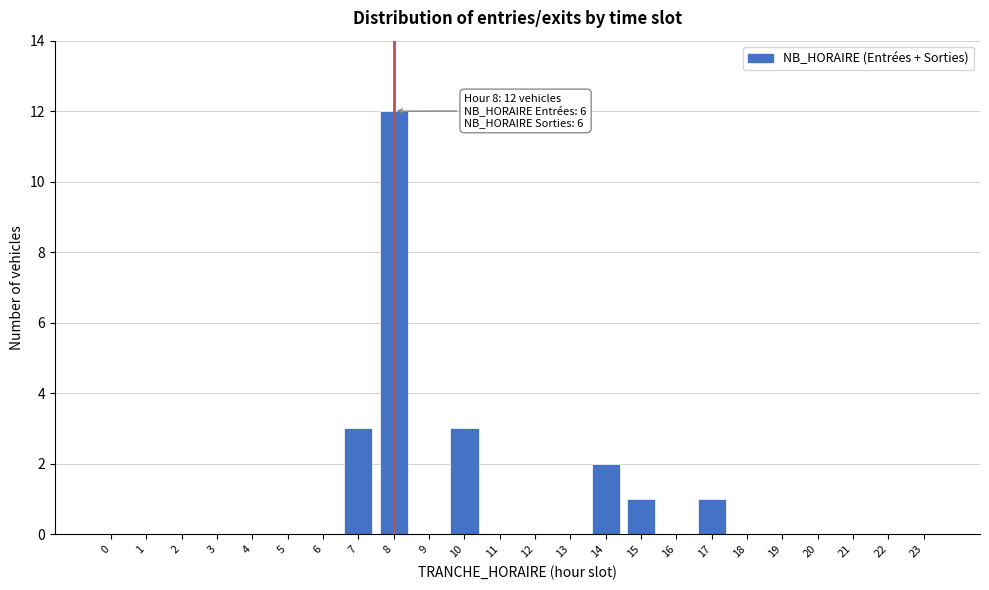

Reading left to right, extract all data points from this chart.

0=0	1=0	2=0	3=0	4=0	5=0	6=0	7=3	8=12	9=0	10=3	11=0	12=0	13=0	14=2	15=1	16=0	17=1	18=0	19=0	20=0	21=0	22=0	23=0